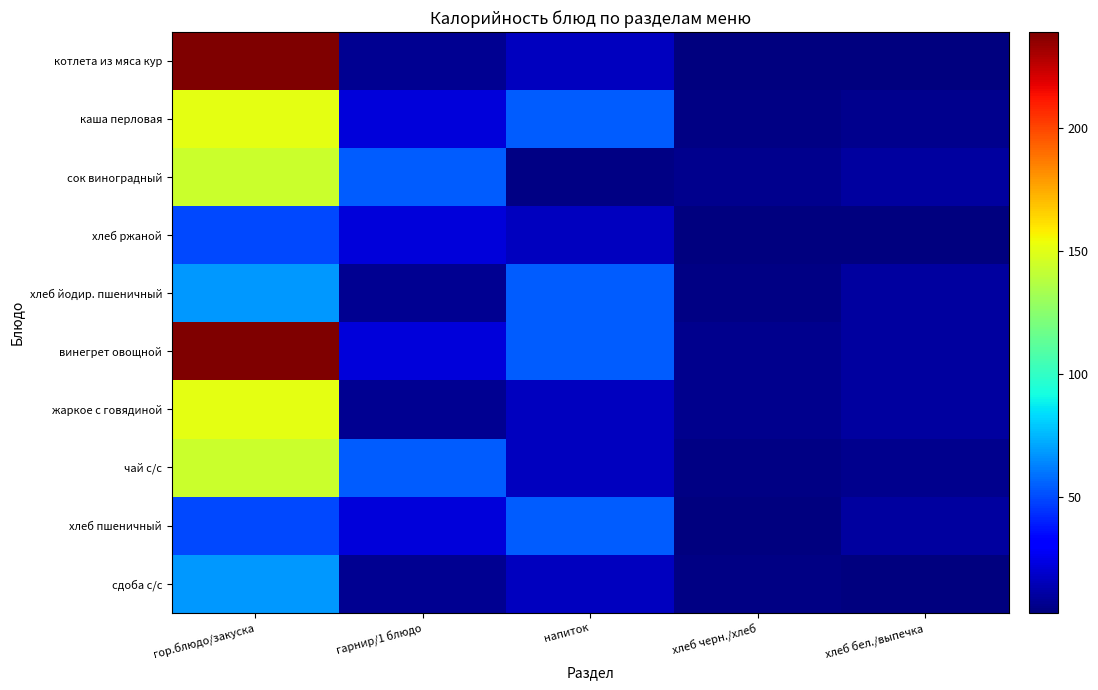

Which series has the largest total across all categories?

винегрет овощной